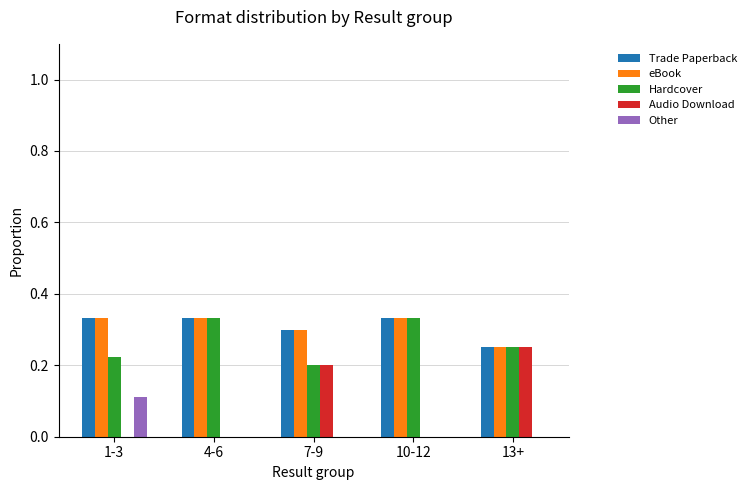

The Audio Download series shows -0.1 at 1-3. True or false?

False